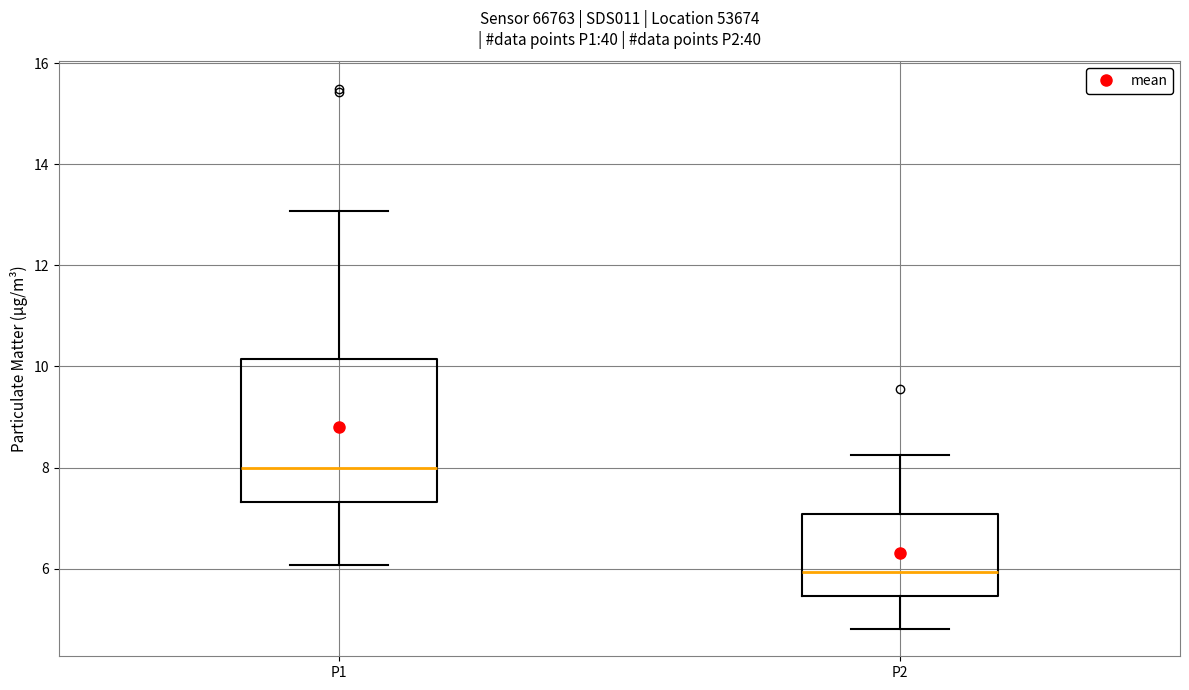

Which box is the tallest, from its lower edge to its upper edge?

P1